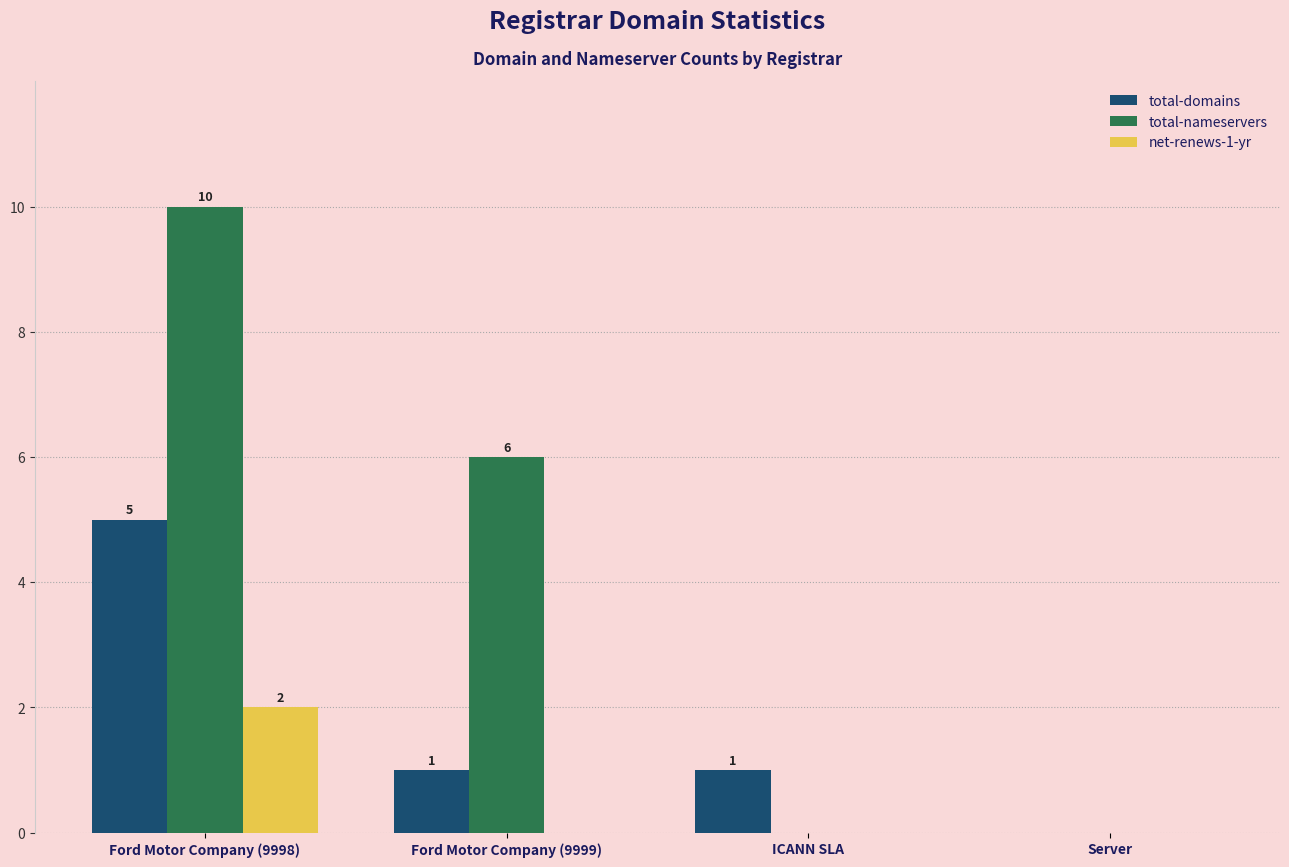

What are all the series names shown in the legend?

total-domains, total-nameservers, net-renews-1-yr